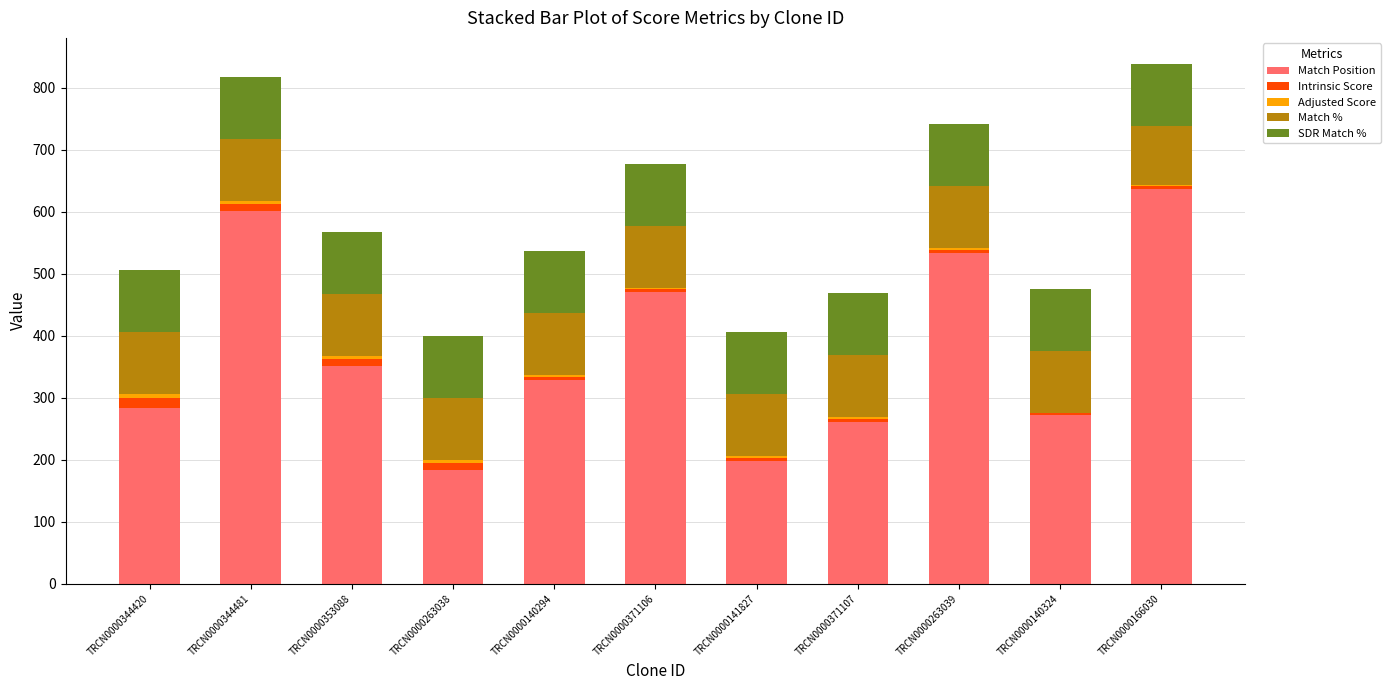

What is the highest value of the Match Position series?

636.0